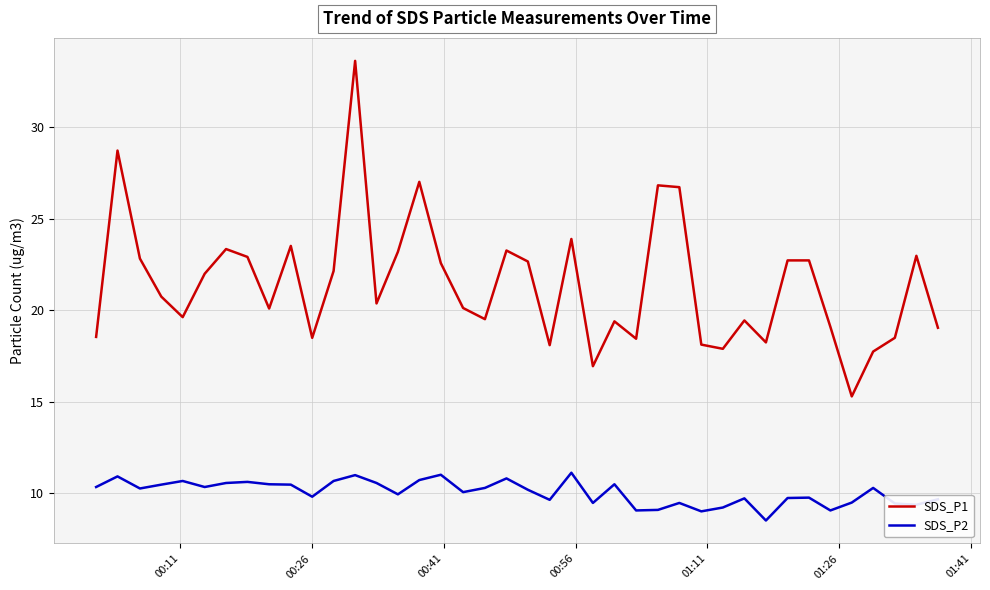

How many distinct data groups are displayed?

2